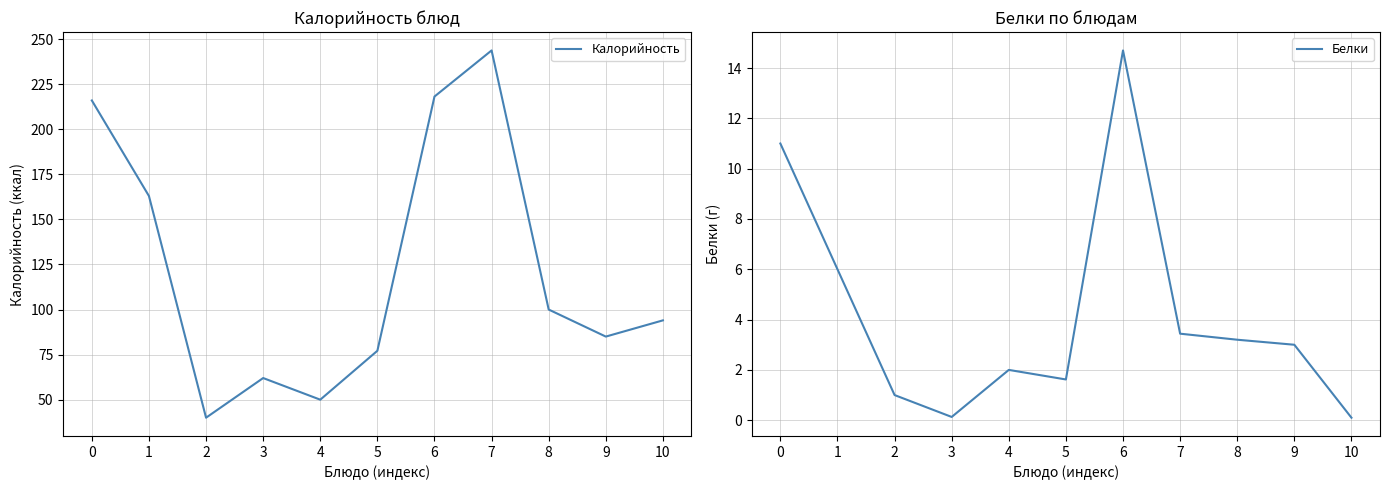

What is the approximate value of Белки at 0?

11.0